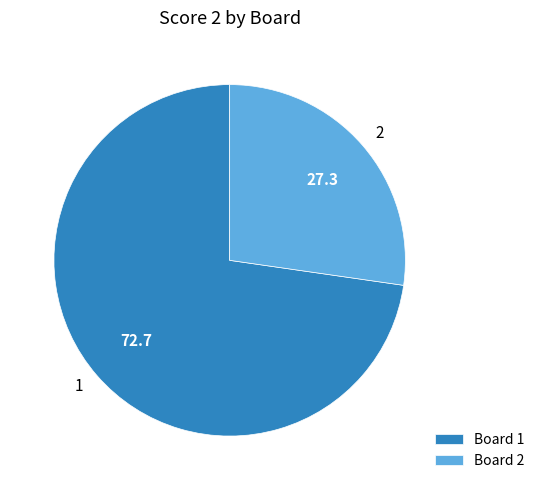

The 1 slice represents 64% of the pie. True or false?

False